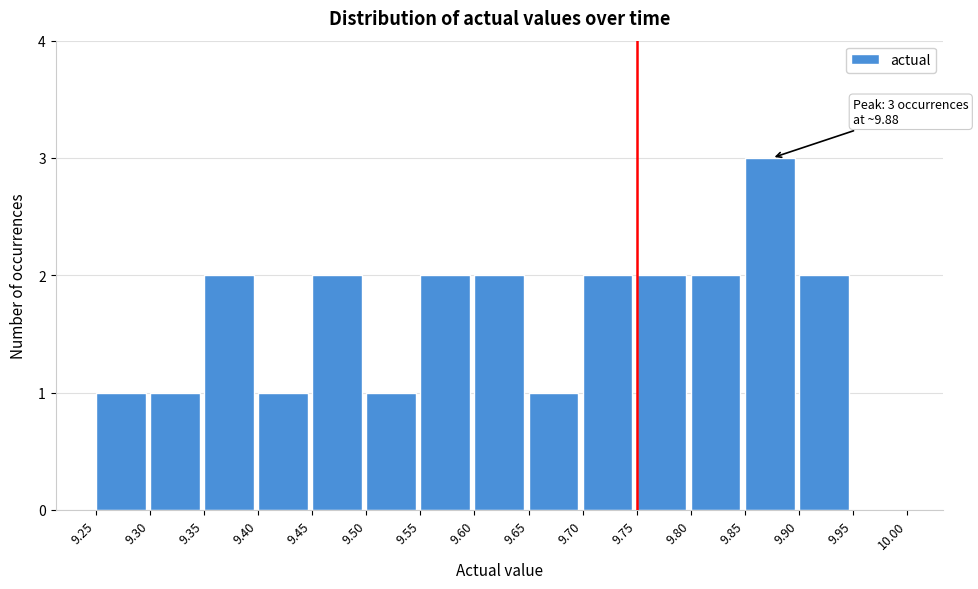

Which range on the x-axis has the tallest bar?

9.85 to 9.90